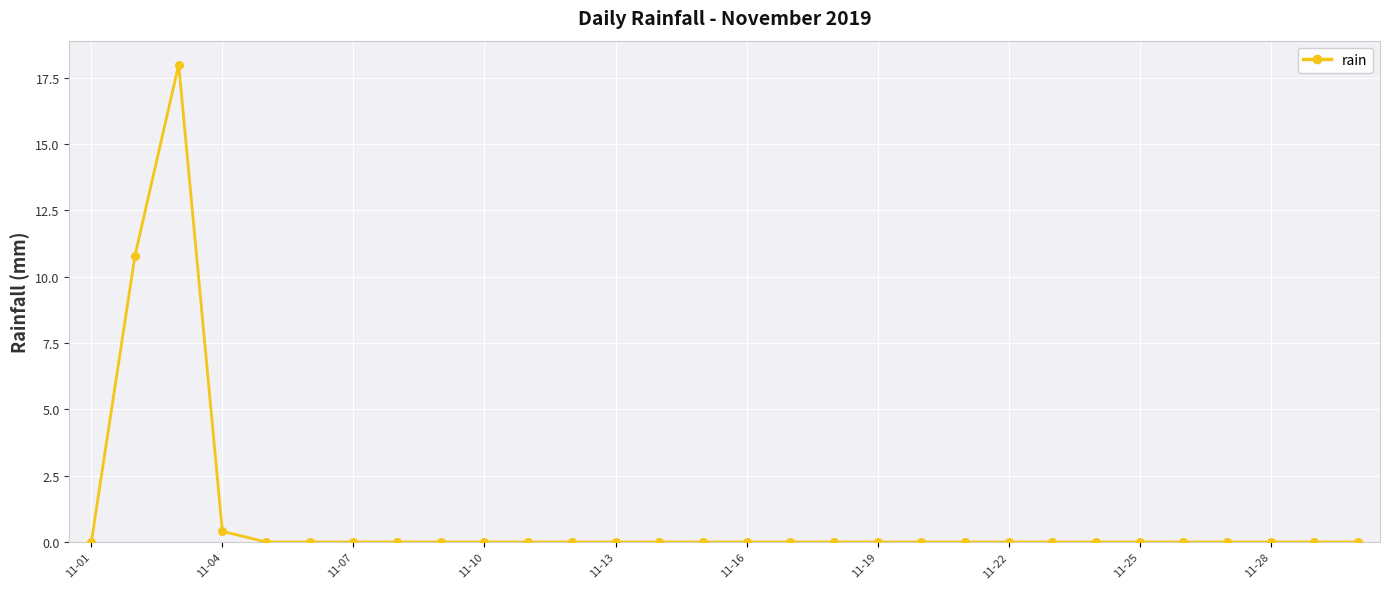

What is the difference between the maximum and minimum values?

18.0